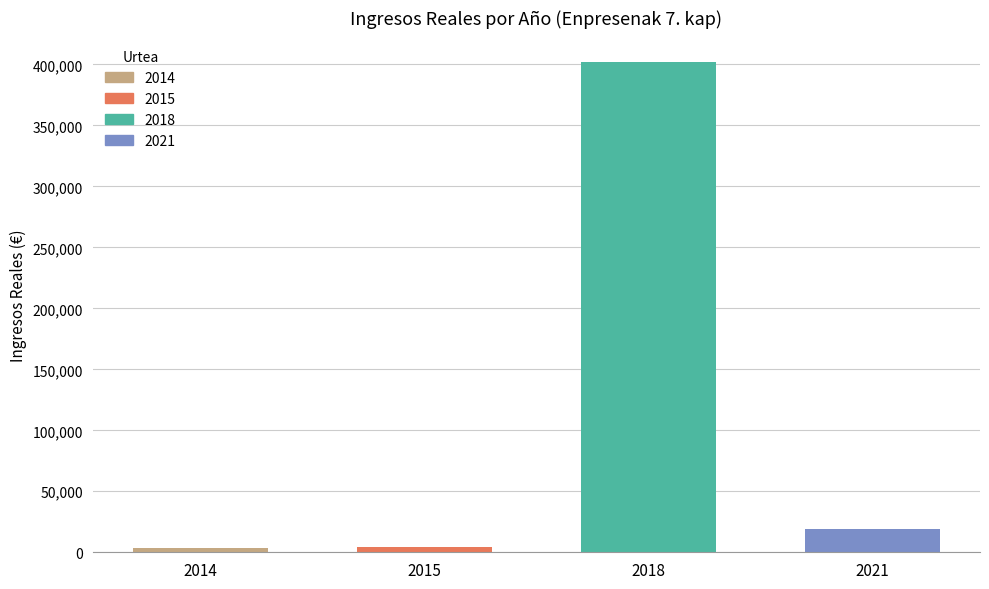

What is the difference between the second highest and minimum values?

15248.8